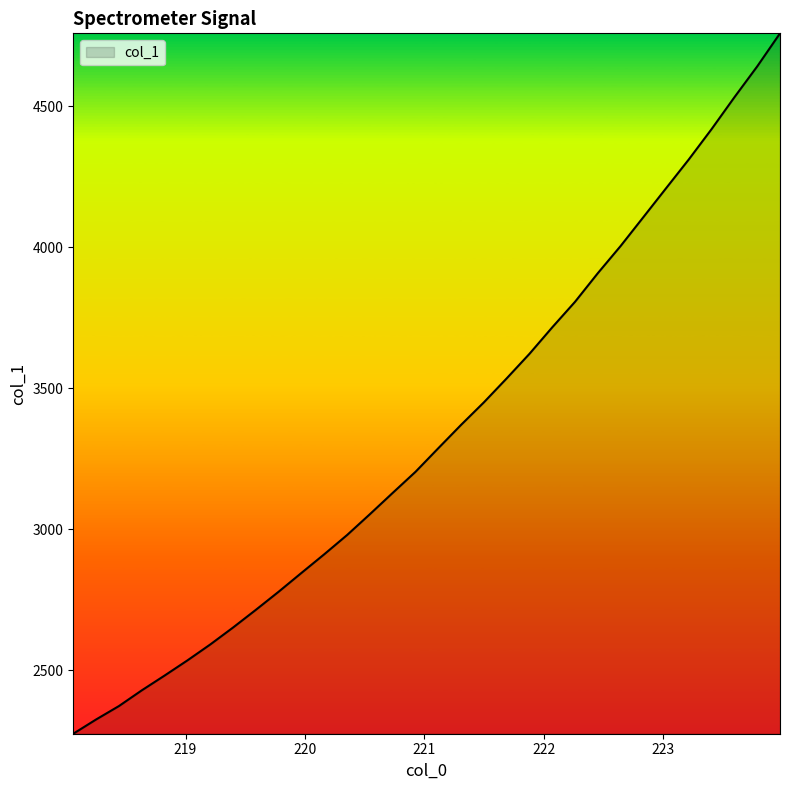

What is the difference between the second highest and minimum values?

2367.6